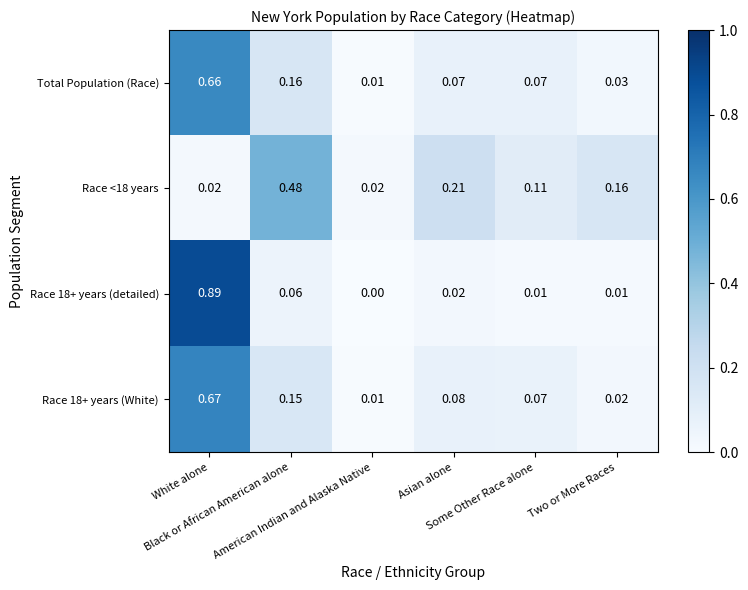

Reading left to right, what are all the values shown in this chart?

Total Population (Race): White alone=0.7	Black or African American alone=0.2	American Indian and Alaska Native=0.0	Asian alone=0.1	Some Other Race alone=0.1	Two or More Races=0.0
Race <18 years: White alone=0.0	Black or African American alone=0.5	American Indian and Alaska Native=0.0	Asian alone=0.2	Some Other Race alone=0.1	Two or More Races=0.2
Race 18+ years (detailed): White alone=0.9	Black or African American alone=0.1	American Indian and Alaska Native=0.0	Asian alone=0.0	Some Other Race alone=0.0	Two or More Races=0.0
Race 18+ years (White): White alone=0.7	Black or African American alone=0.1	American Indian and Alaska Native=0.0	Asian alone=0.1	Some Other Race alone=0.1	Two or More Races=0.0